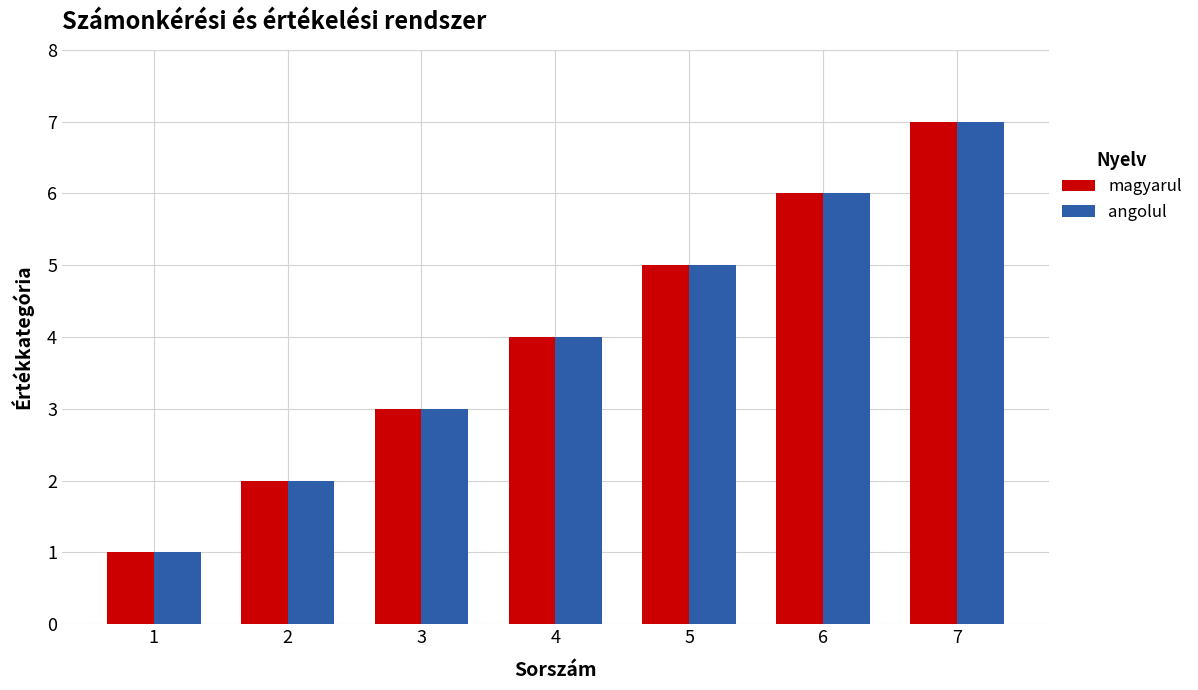

At which category is the sum across all series the highest?

7